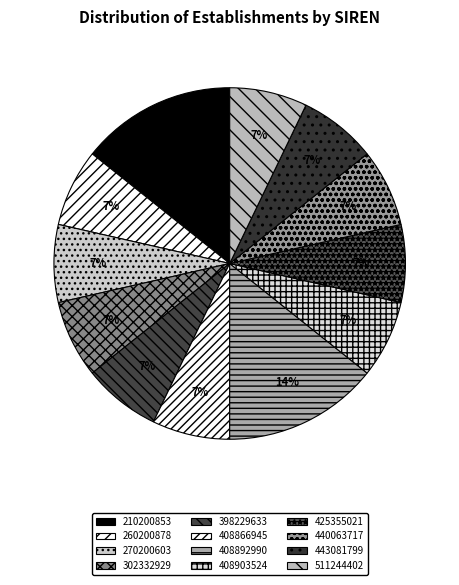

How many segments does this pie chart have?

12